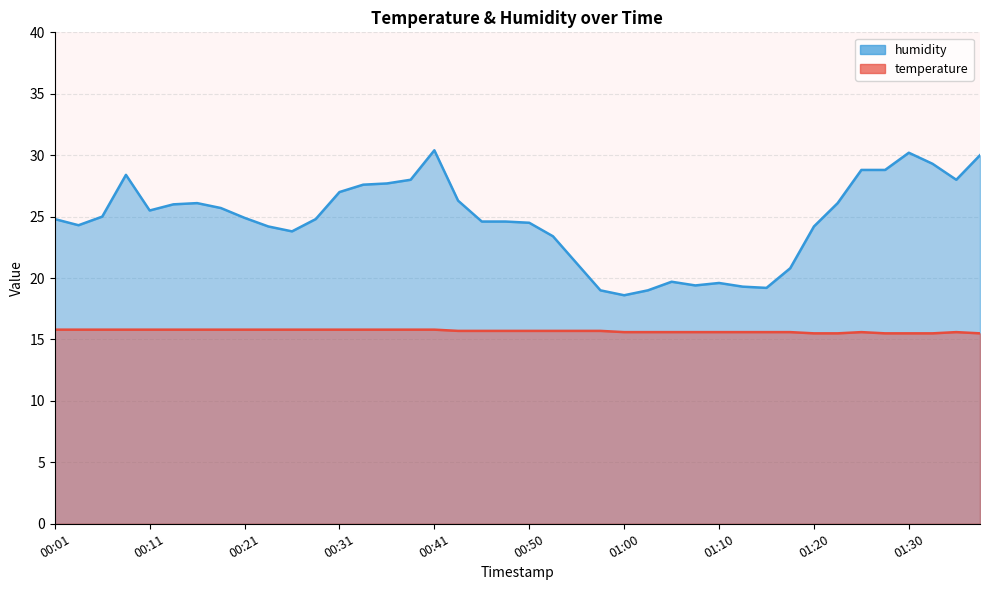

Which has a higher value, 01:07 or 00:55?

00:55